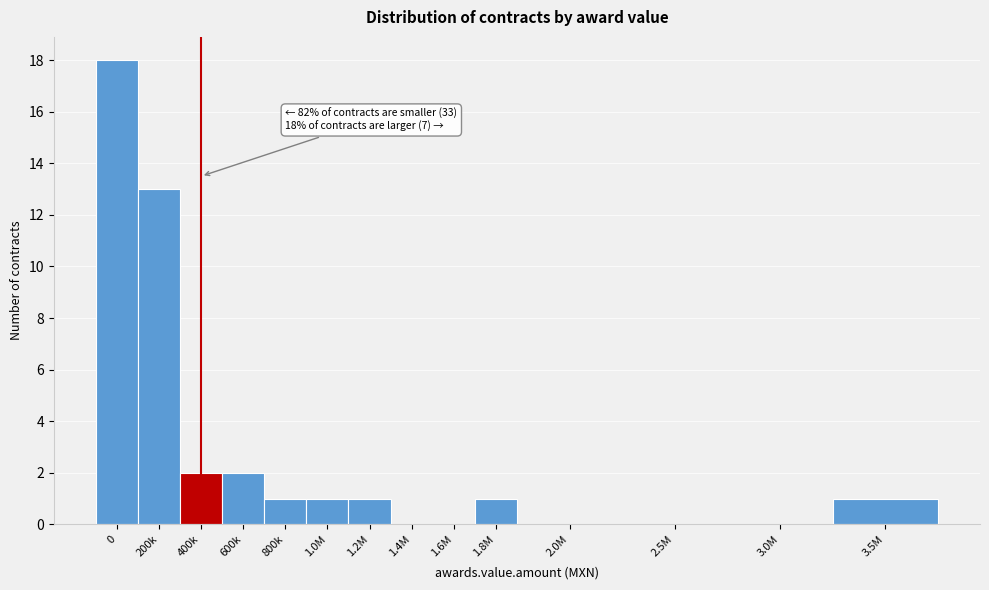

Reading left to right, transcribe all the data shown in this chart.

0=18	200k=13	400k=2	600k=2	800k=1	1.0M=1	1.2M=1	1.4M=0	1.6M=0	1.8M=1	2.0M=0	2.5M=0	3.0M=0	3.5M=1